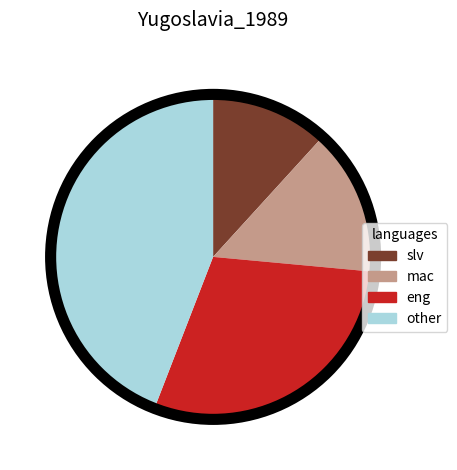

Is there a majority slice in this chart?

No